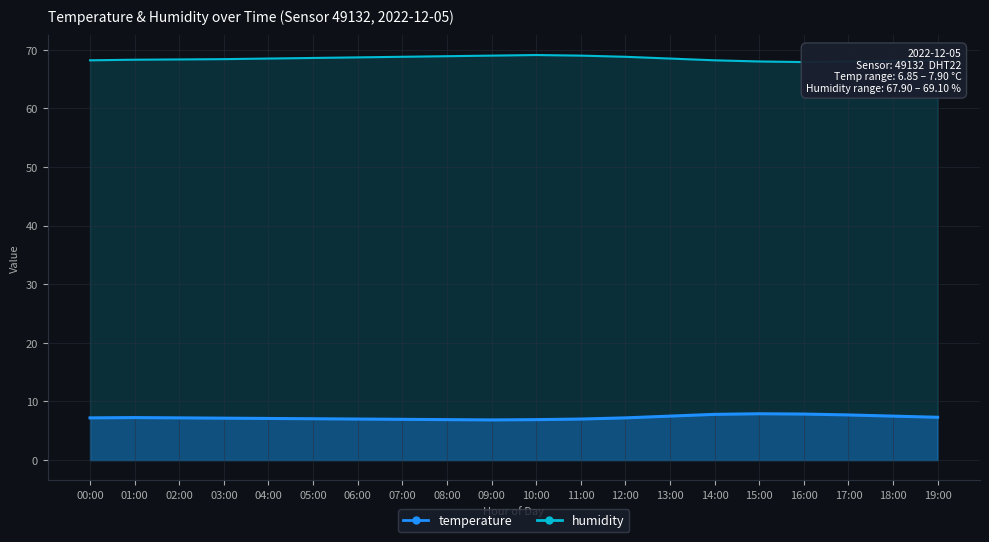

Between 11:00 and 17:00, which is larger?

17:00